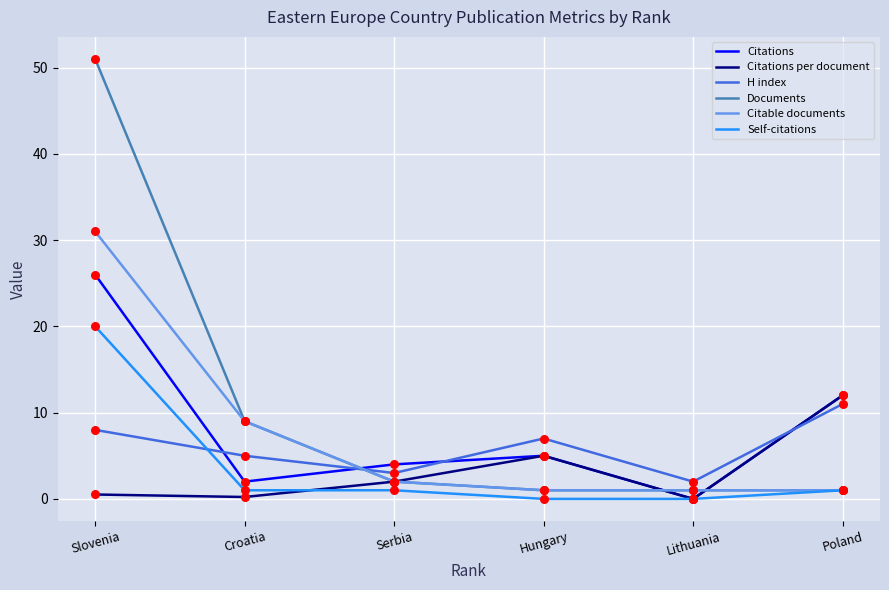

What are all the series names shown in the legend?

Citations, Citations per document, H index, Documents, Citable documents, Self-citations